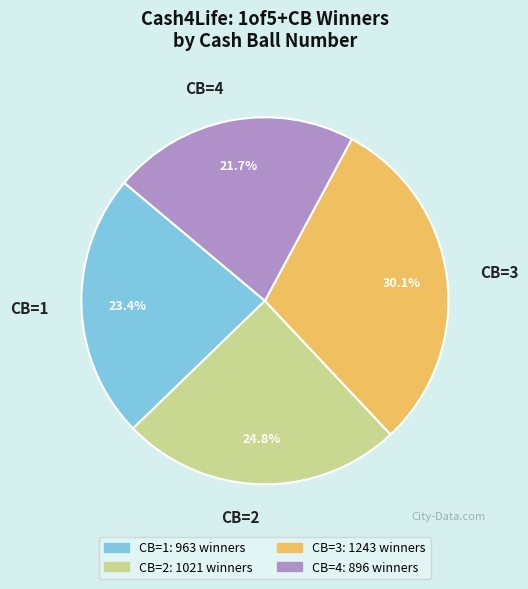

What is the smallest slice in the pie chart?

CB=4